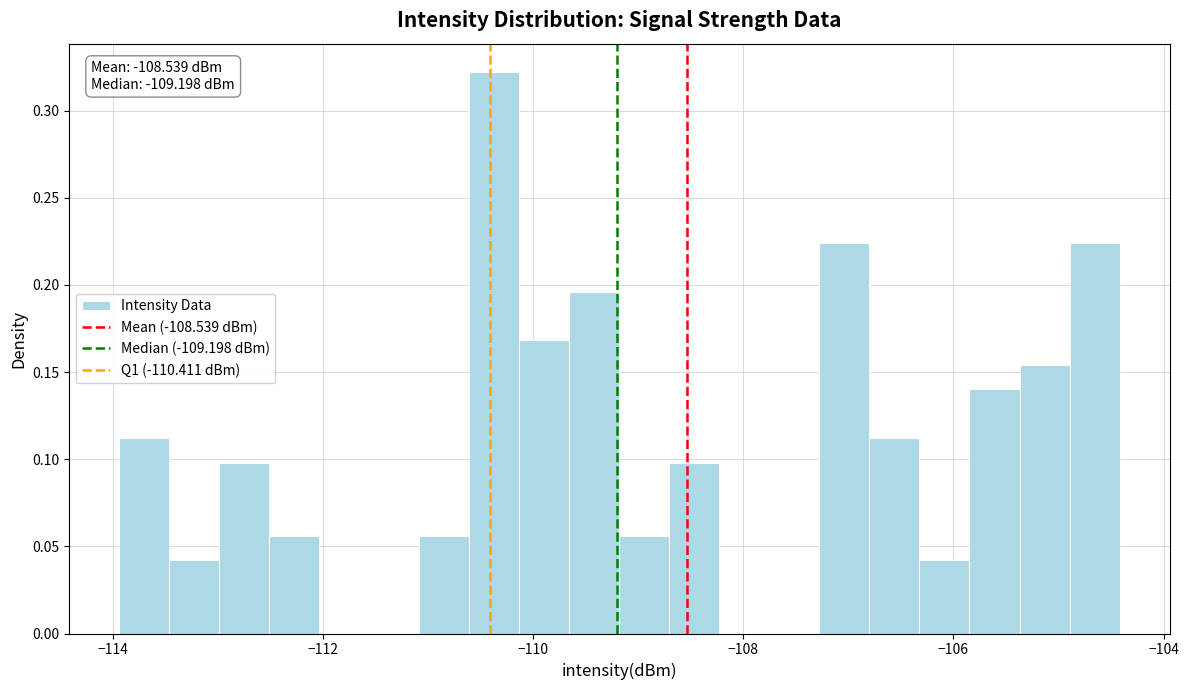

Around what value on the x-axis is the tallest bar? Give the approximate position of its centre, as read against the axis.

-110.4